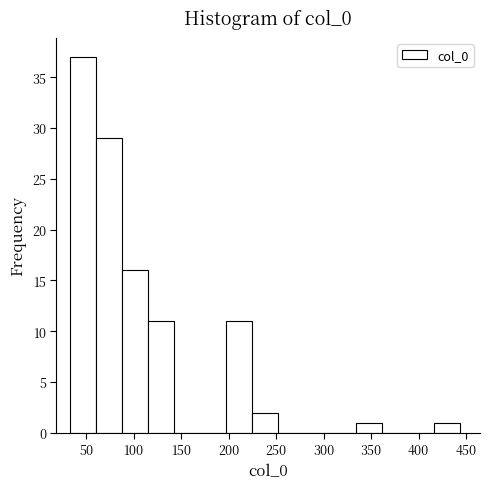

Reading left to right, transcribe this chart: for each bar, give the range it covers on the x-axis and its height. Neither the bar edges nor the heights are printed on the chart, so give them approximately, as read against the axes.

35 to 60: 37
60 to 85: 29
85 to 115: 16
115 to 140: 11
140 to 170: 0
170 to 195: 0
195 to 225: 11
225 to 250: 2
250 to 280: 0
280 to 305: 0
305 to 335: 0
335 to 360: 1
360 to 390: 0
390 to 415: 0
415 to 445: 1